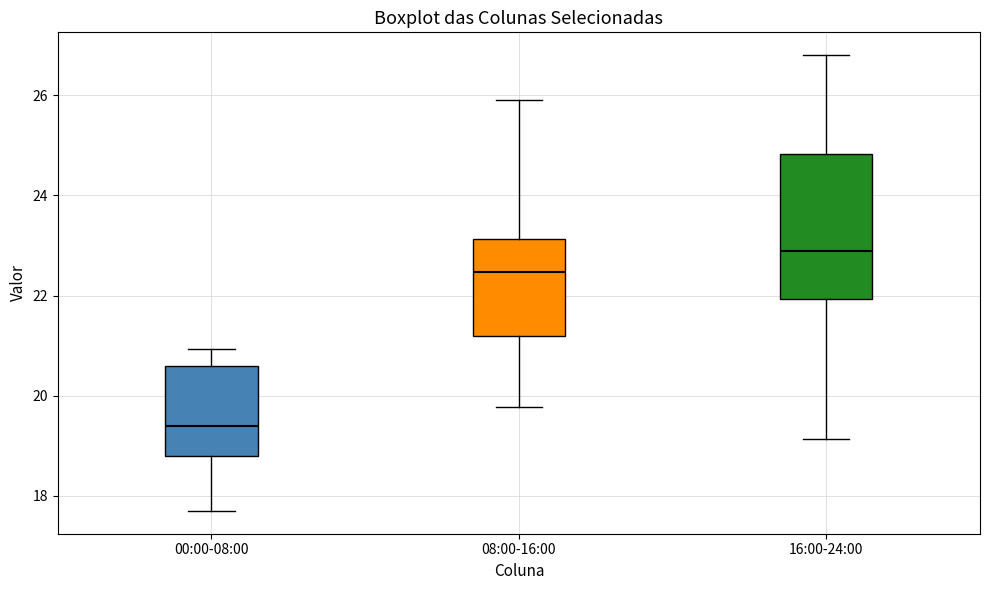

Comparing the boxes themselves (not the whiskers), which one is the tallest?

16:00-24:00